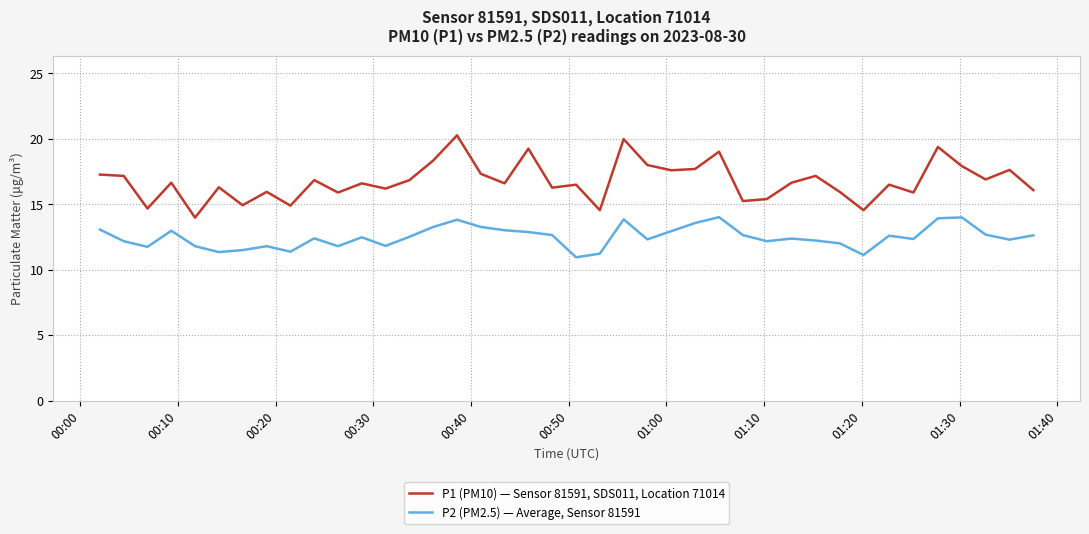

Which series has the largest range (max minus min)?

P1 (PM10) — Sensor 81591, SDS011, Location 71014